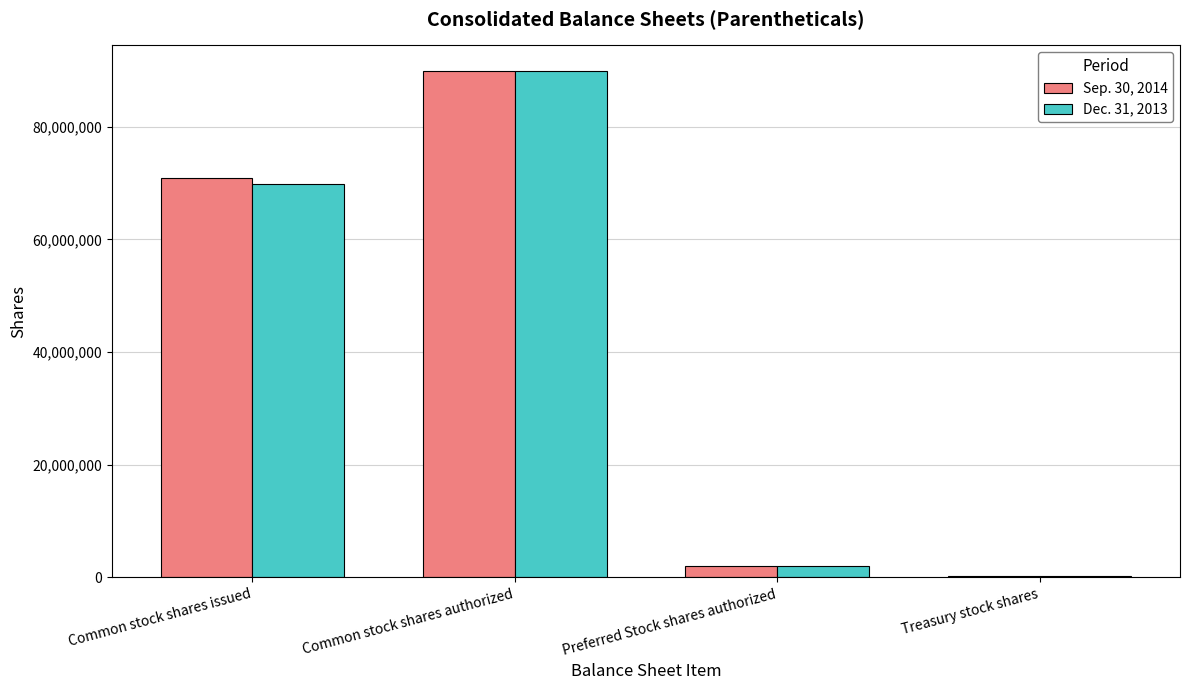

Does the chart contain stacked bars?

No